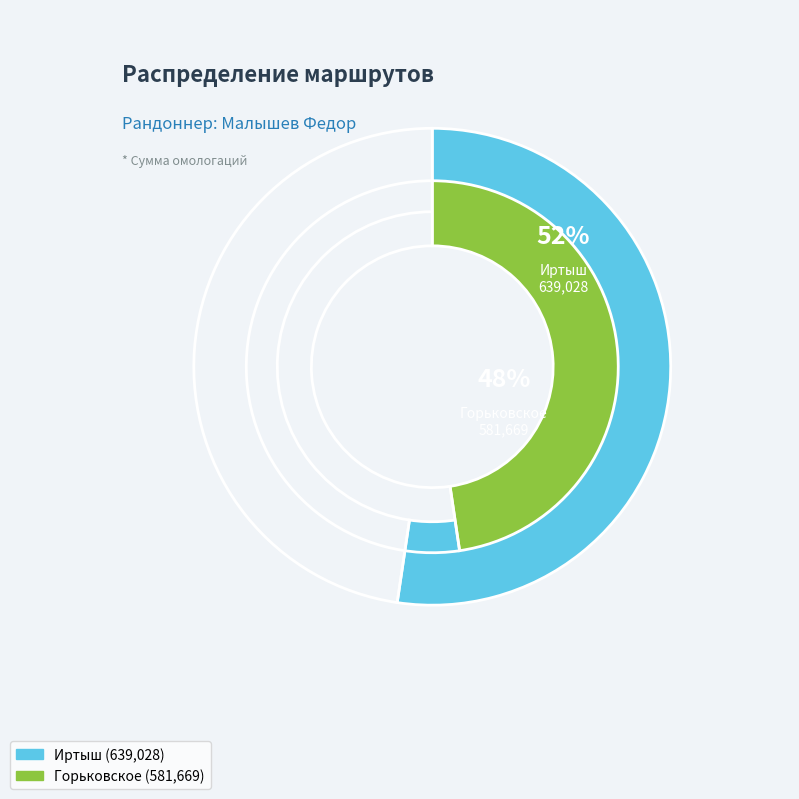

To the nearest percent, what is the difference between the Иртыш and Горьковское slice percentages?

5%